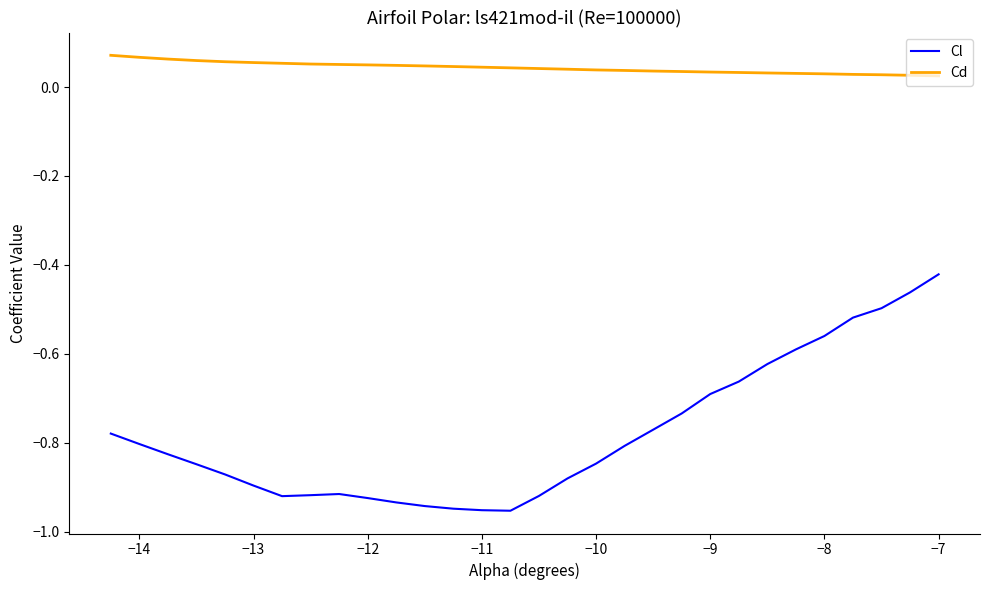

What is the difference between the second highest and minimum values in the Cl series?

0.5